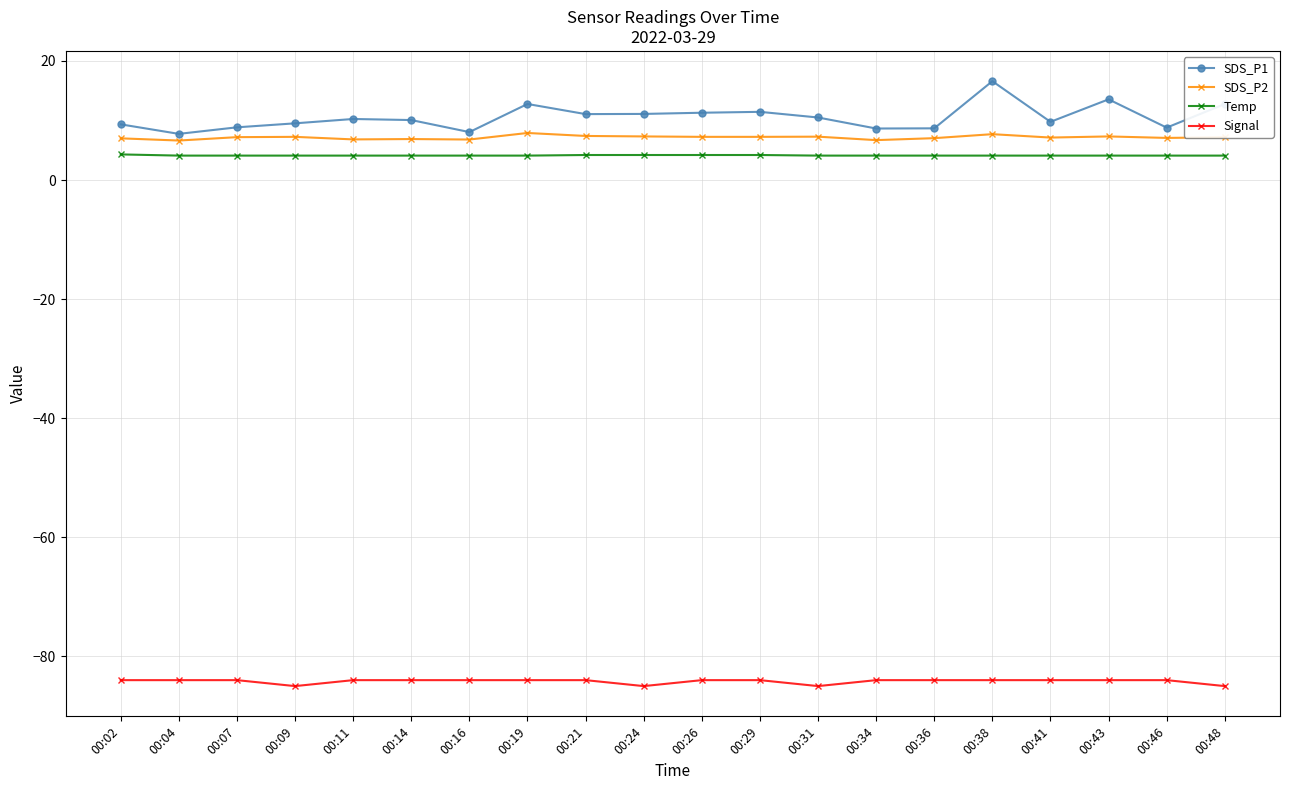

Does the chart display data point markers on the line(s)?

Yes